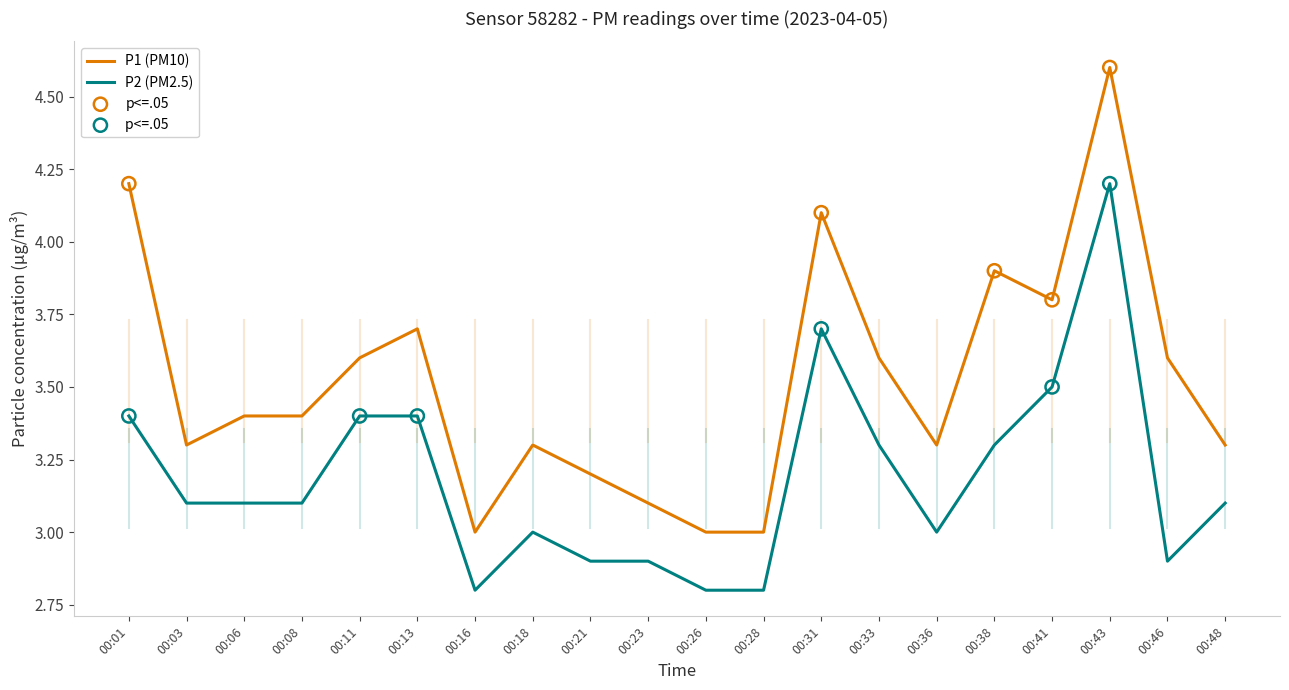

Which series has the largest total across all categories?

P1 (PM10)